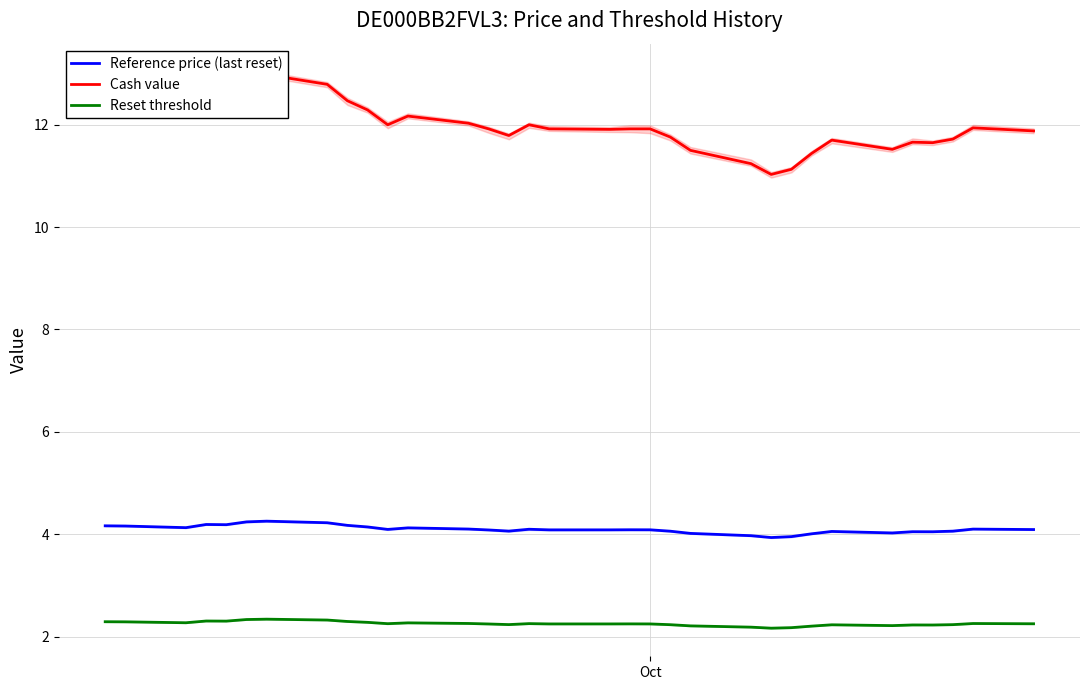

How many data points does each series have?

33